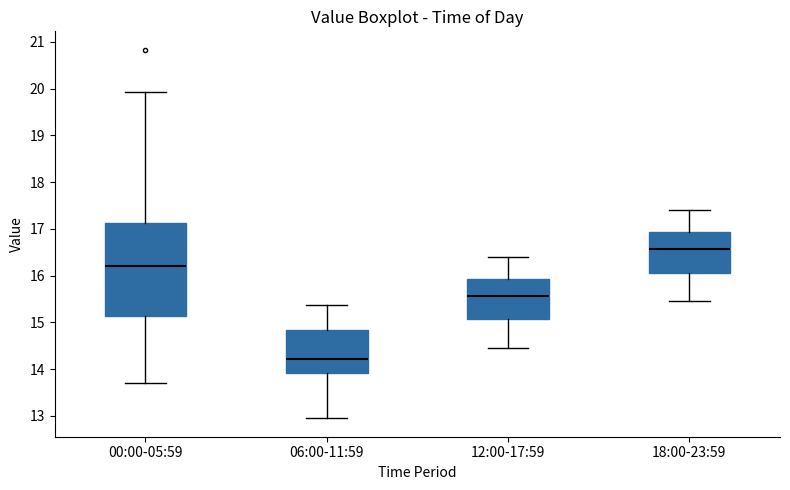

Reading left to right, read every box against the y-axis: the position of its median line, the range the box covers, and the ends of its whiskers. The values are not printed on the chart, so give them approximately, as read against the axis.

00:00-05:59: median 16.2, box 15.1 to 17.1, whiskers 13.7 to 19.9
06:00-11:59: median 14.2, box 13.9 to 14.8, whiskers 13.0 to 15.4
12:00-17:59: median 15.6, box 15.1 to 15.9, whiskers 14.5 to 16.4
18:00-23:59: median 16.6, box 16.1 to 16.9, whiskers 15.5 to 17.4